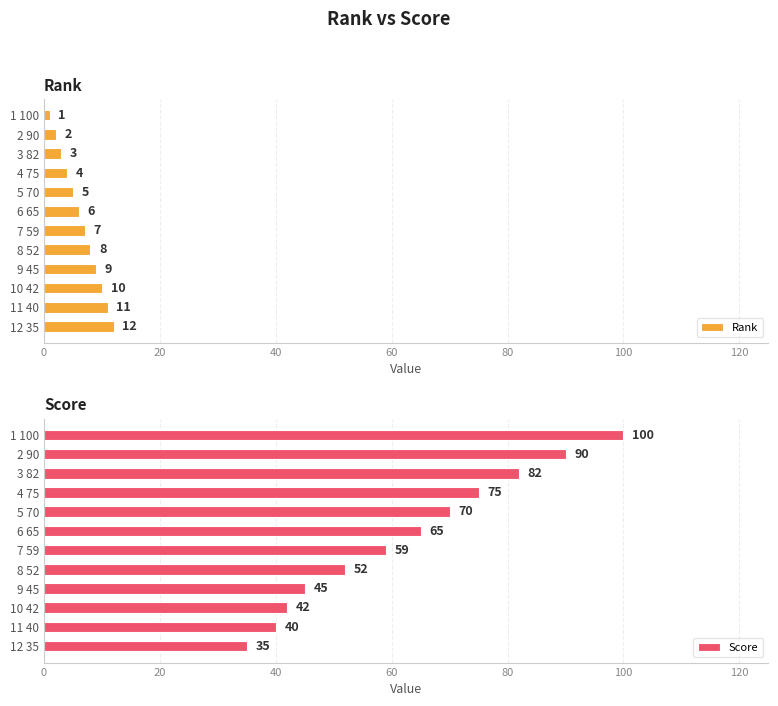

True or false: Rank has a value of 6 at 6 65.

True